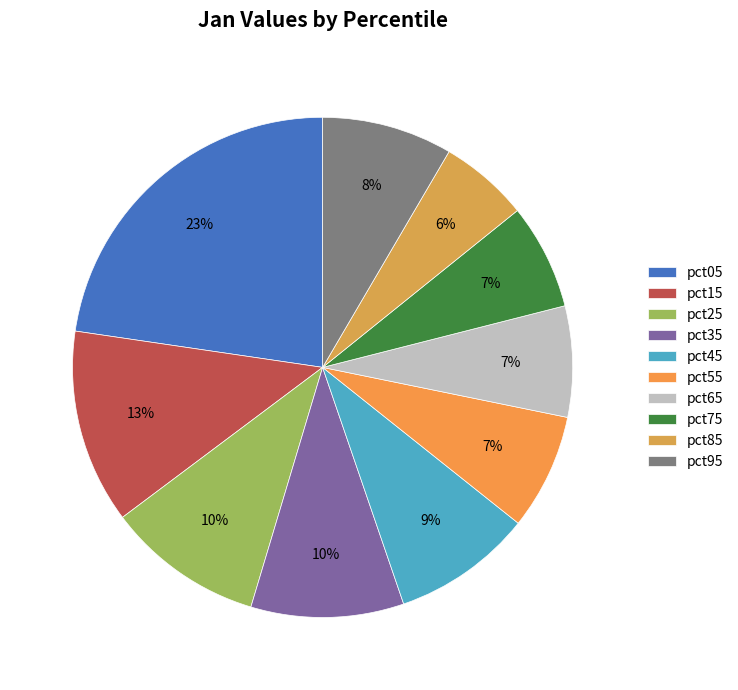

Which has a higher value, pct35 or pct45?

pct35